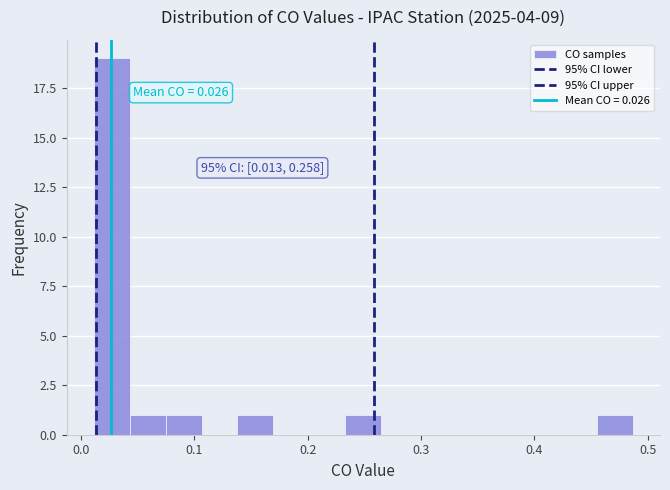

Around what value on the x-axis is the tallest bar? Give the approximate position of its centre, as read against the axis.

0.03